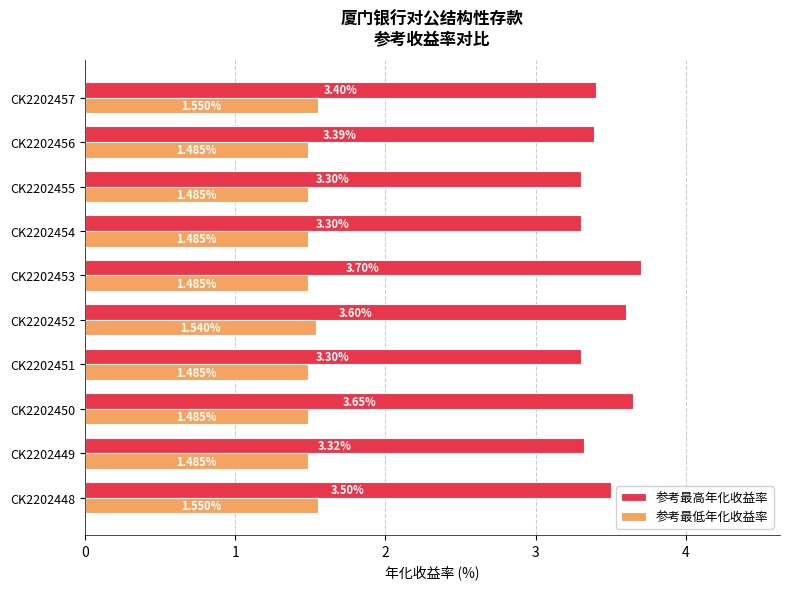

What are all the series names shown in the legend?

参考最高年化收益率, 参考最低年化收益率